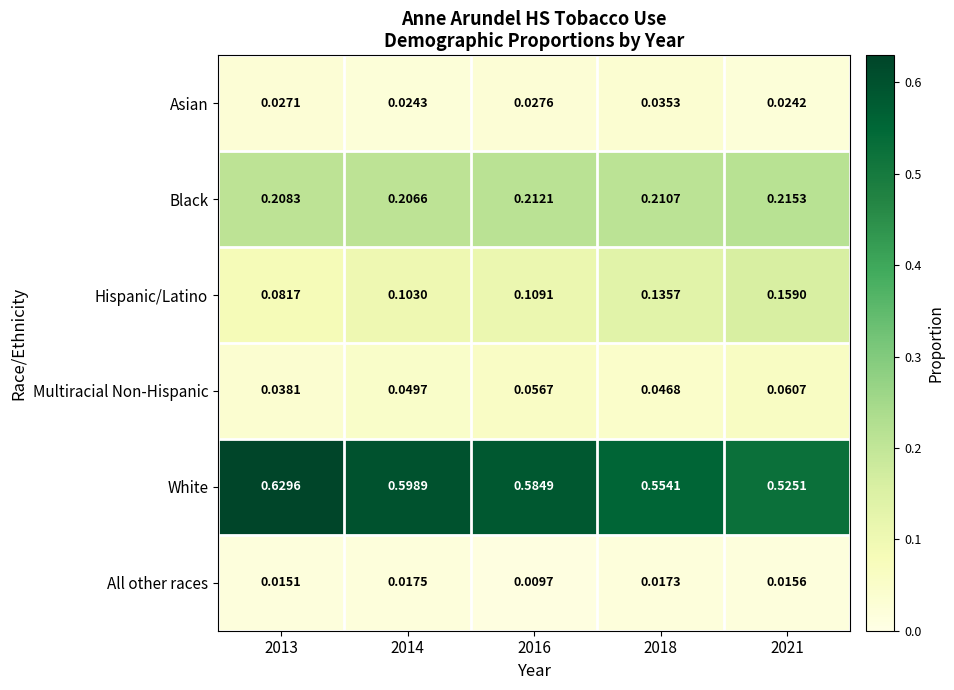

Which series has the widest spread of values?

White